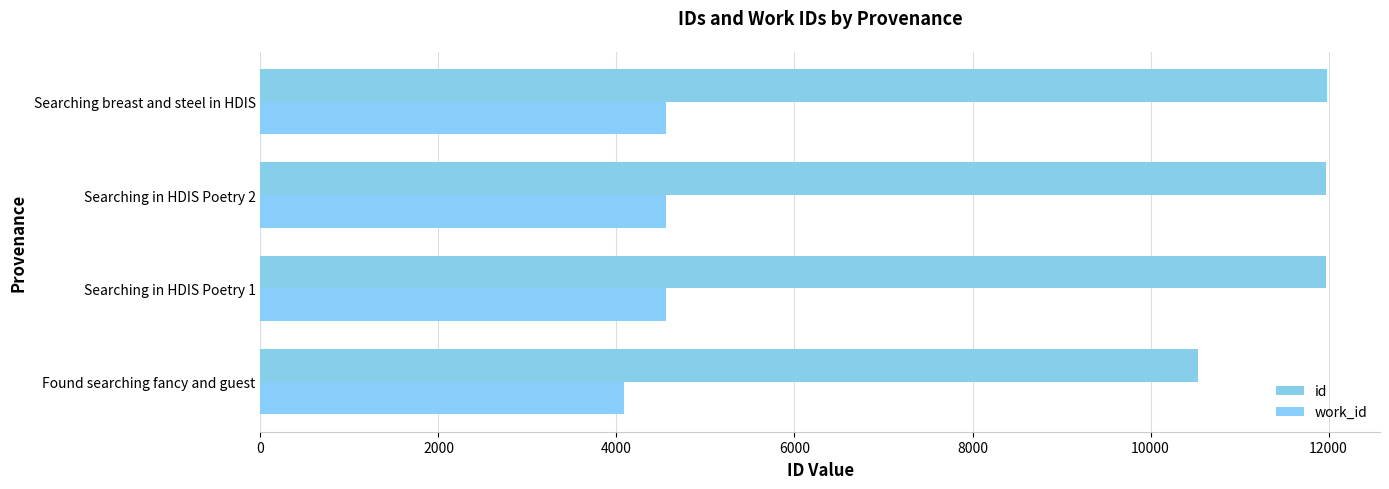

What is the sum of all id values?

46460